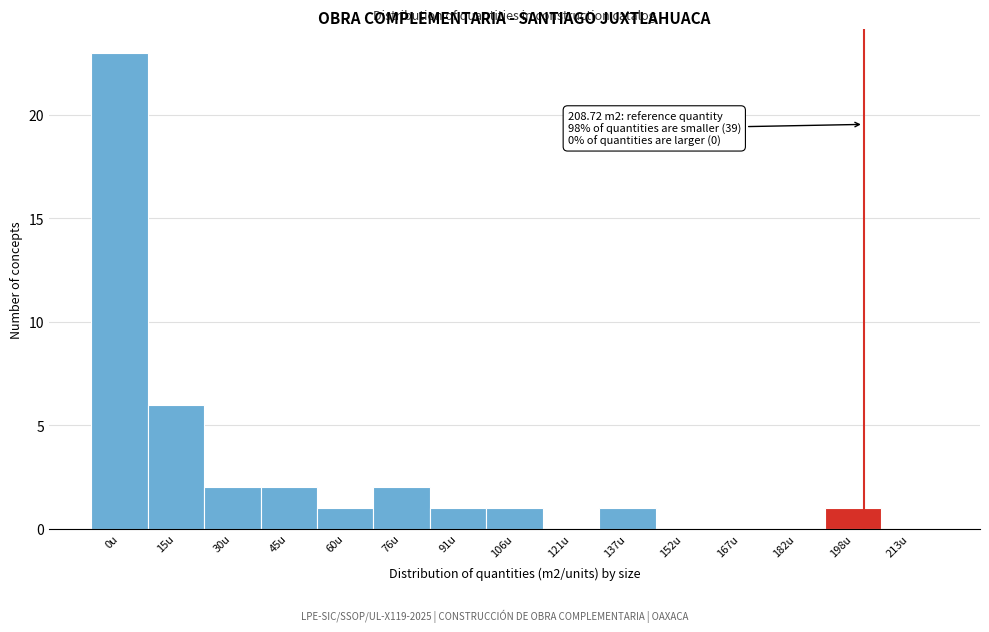

Reading left to right, list all the values displayed in this chart.

0u=23	15u=6	30u=2	45u=2	60u=1	76u=2	91u=1	106u=1	121u=0	137u=1	152u=0	167u=0	182u=0	198u=1	213u=0